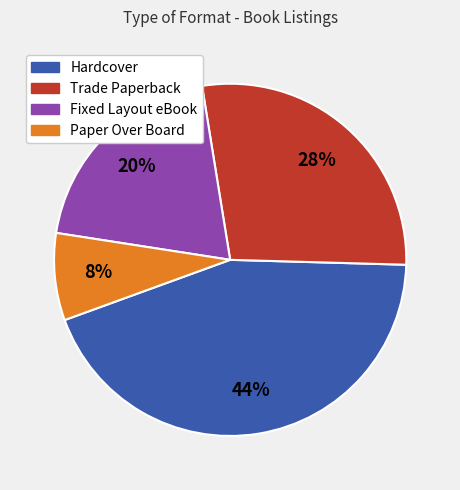

What is the smallest slice in the pie chart?

Paper Over Board